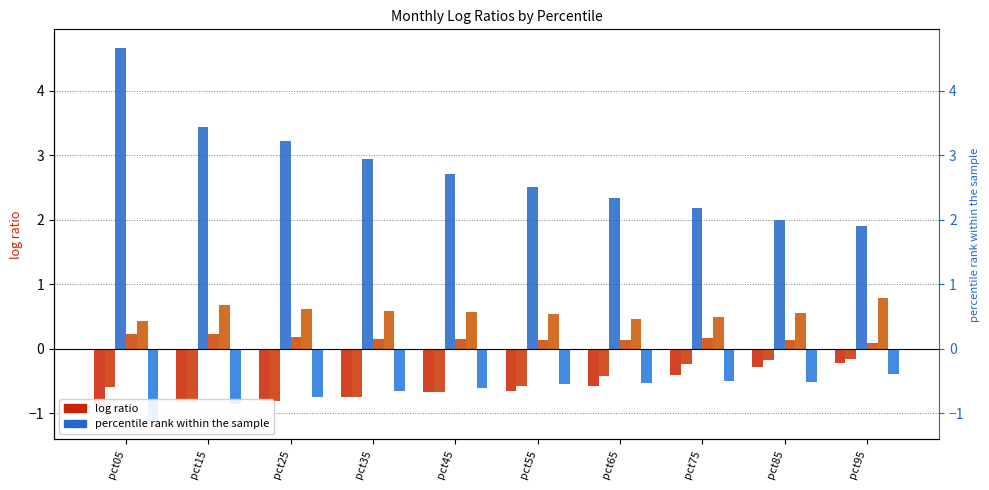

Reading right to left, transcribe all the data shown in this chart.

Jan: -0.2	-0.3	-0.4	-0.6	-0.7	-0.7	-0.8	-0.8	-0.8	-0.9
Feb: -0.2	-0.2	-0.2	-0.4	-0.6	-0.7	-0.8	-0.8	-0.8	-0.6
Mar: 1.9	2.0	2.2	2.3	2.5	2.7	2.9	3.2	3.4	4.7
Apr: 0.1	0.1	0.2	0.1	0.1	0.1	0.2	0.2	0.2	0.2
May: 0.8	0.5	0.5	0.5	0.5	0.6	0.6	0.6	0.7	0.4
Jun: -0.4	-0.5	-0.5	-0.5	-0.6	-0.6	-0.7	-0.8	-0.9	-1.1